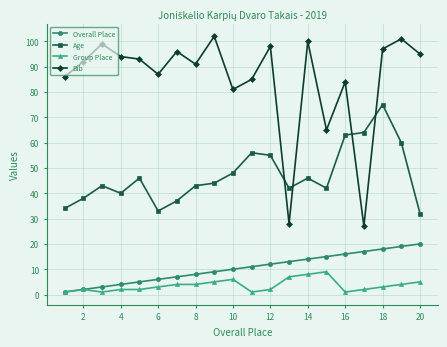

True or false: Age and Overall Place intersect in this chart.

False